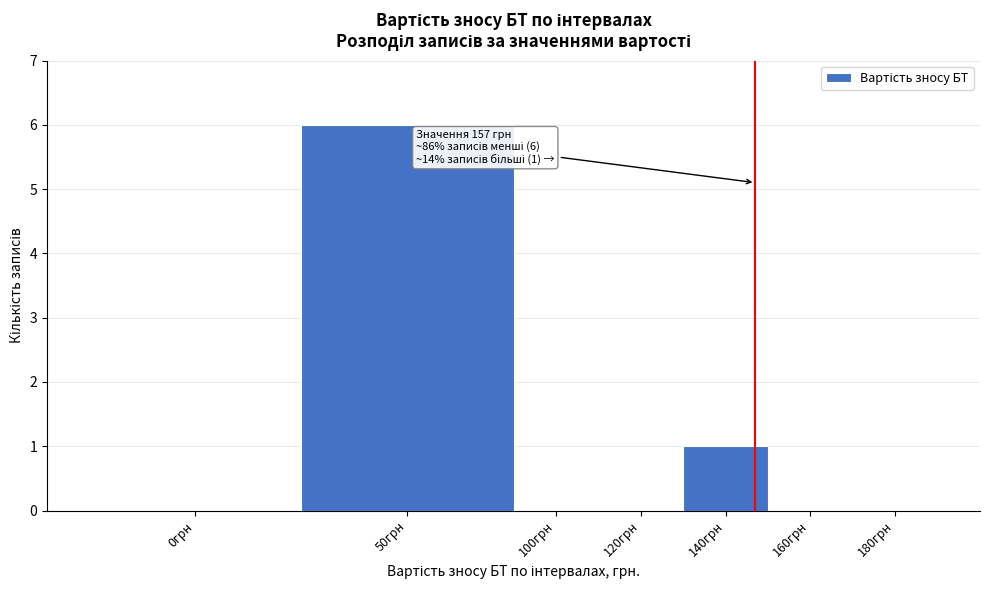

Reading left to right, transcribe all the data shown in this chart.

0грн=0	50грн=6	100грн=0	120грн=0	140грн=1	160грн=0	180грн=0